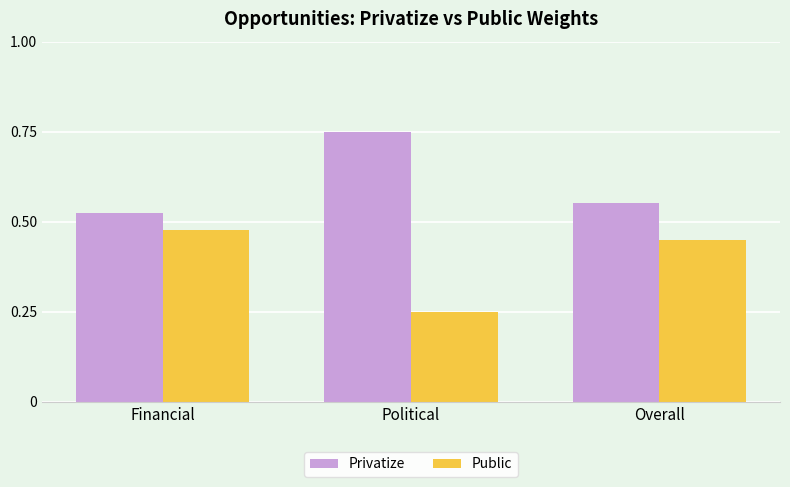

Count the number of data series in this chart.

2